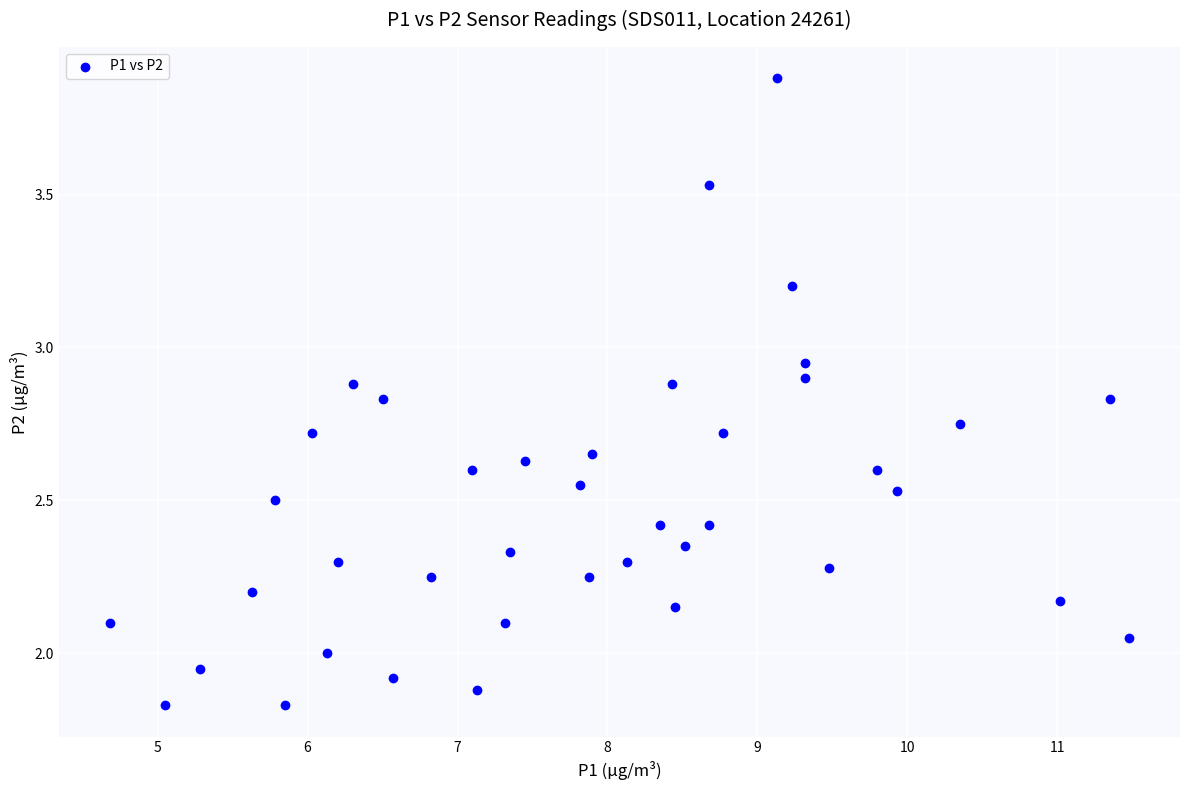

What is the range of X values (max minus min)?

6.8